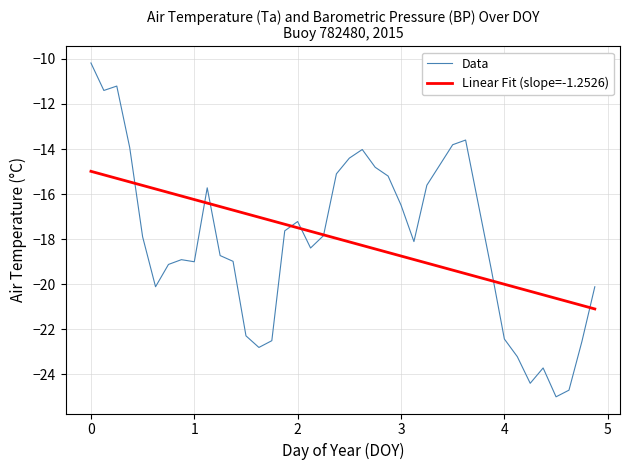

Is this an area chart (filled region under the line)?

No